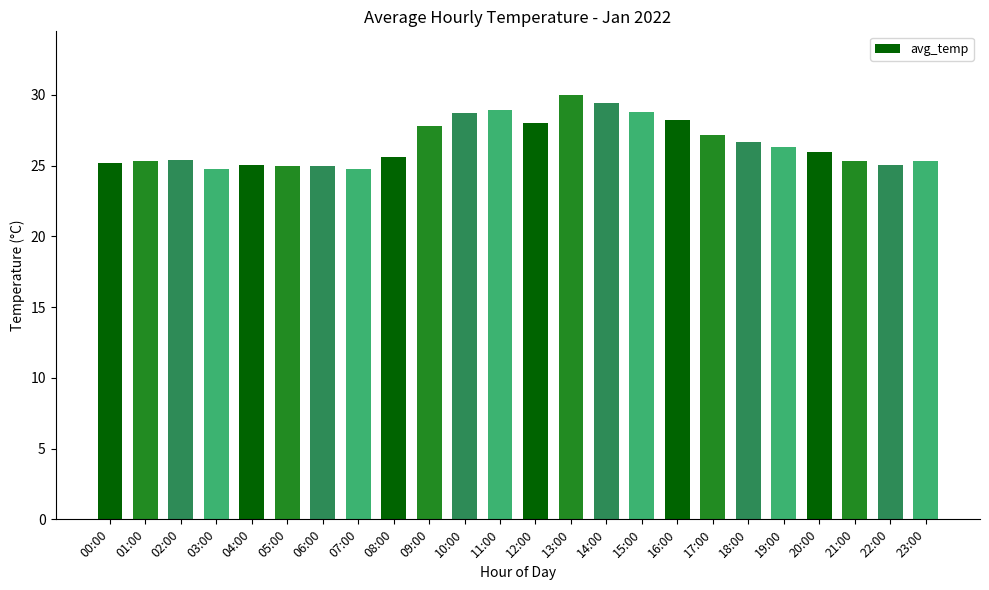

At which category does the chart reach its peak across all series?

13:00